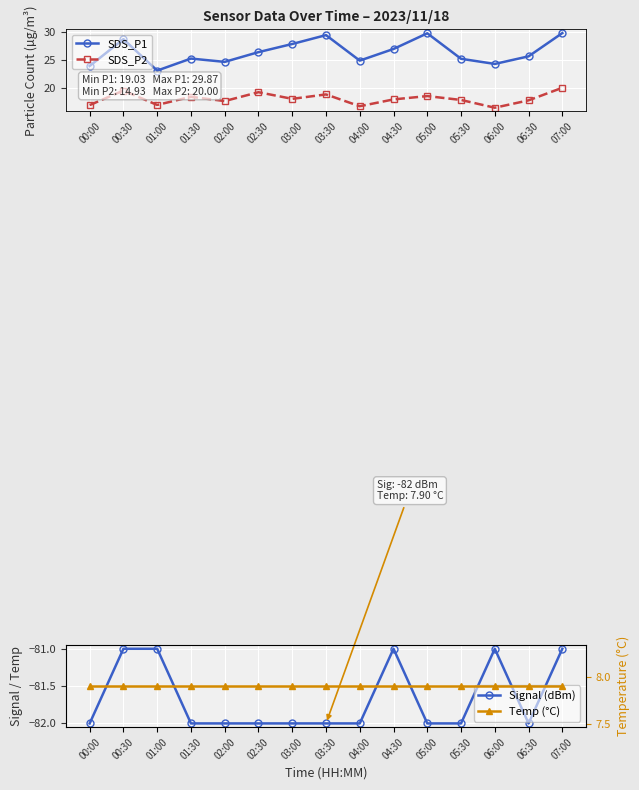

Between 04:00 and 06:30, which is larger?

06:30